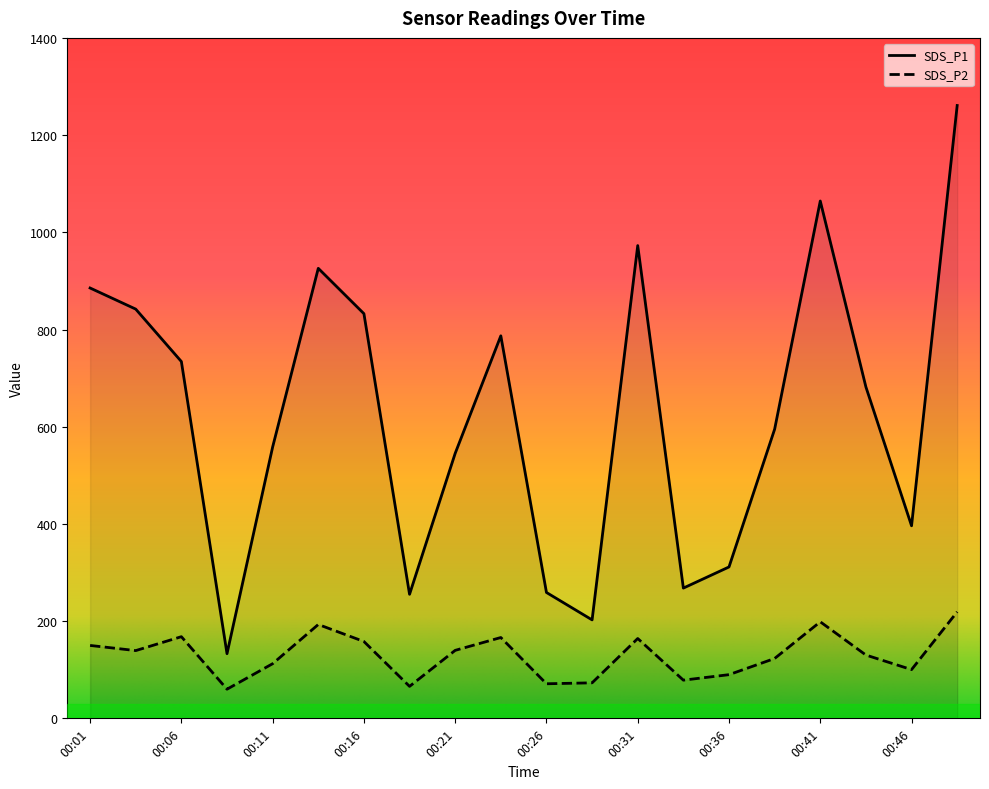

What is the value of the SDS_P2 point at the 13th from the left?

164.3